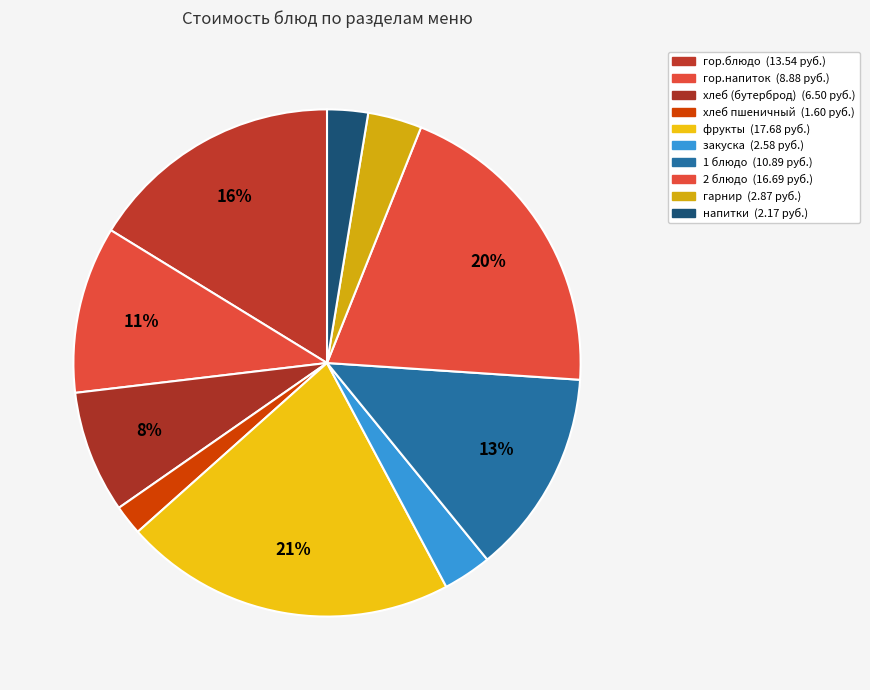

Which category has the biggest portion of the pie?

фрукты